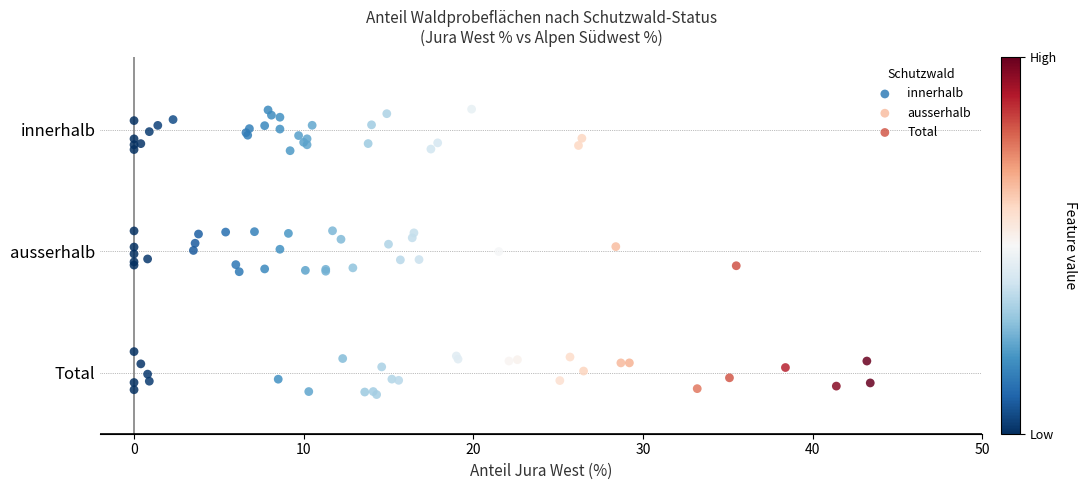

What are all the series names shown in the legend?

innerhalb, ausserhalb, Total